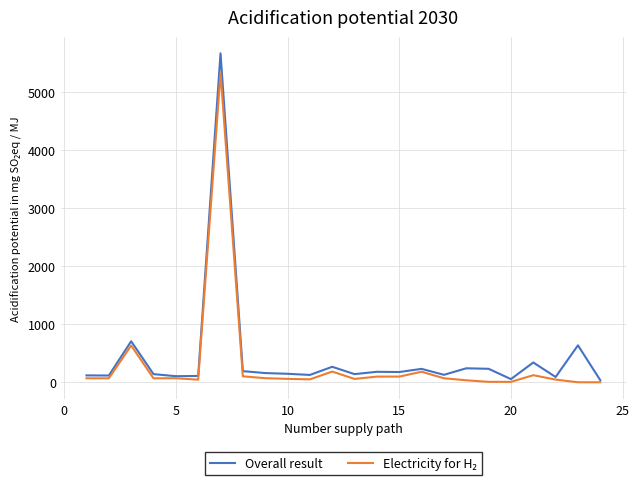

What is the difference between the maximum and minimum values in the Overall result series?

5633.0